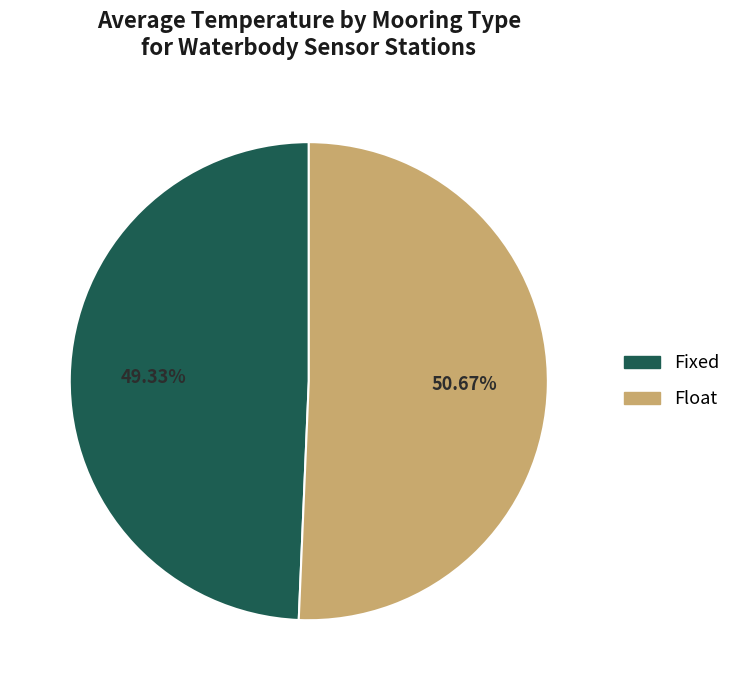

Is there a majority slice in this chart?

Yes